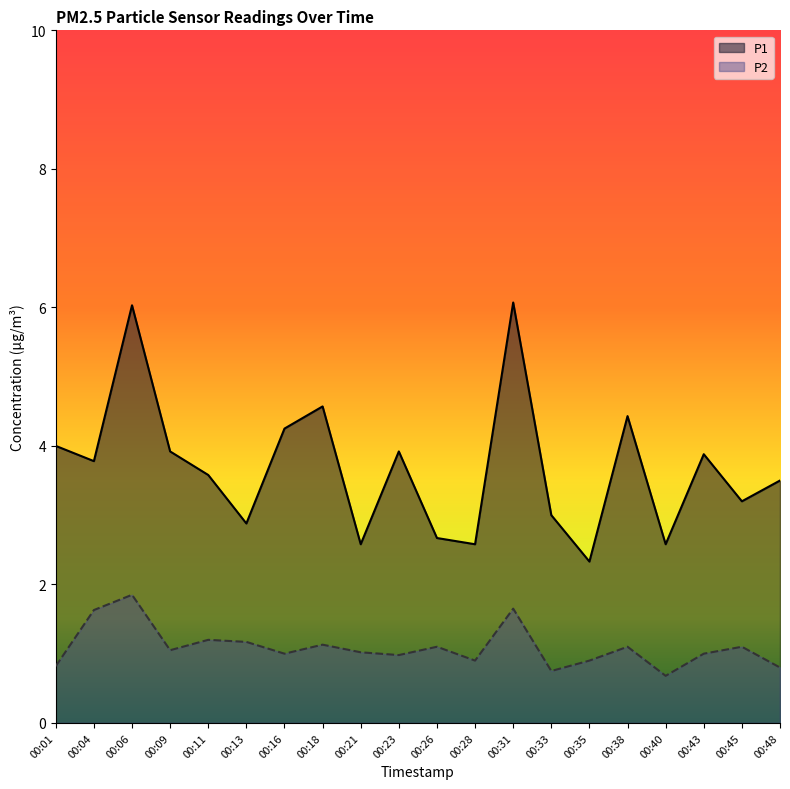

How many distinct data groups are displayed?

2